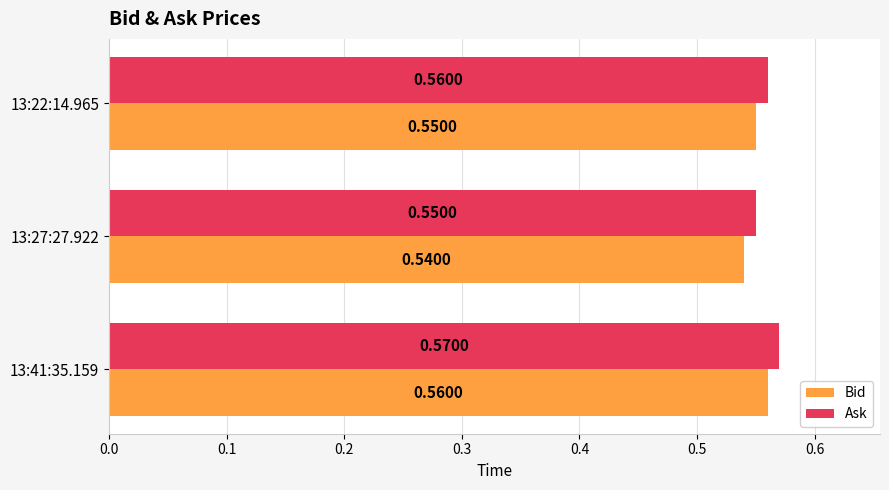

At 13:22:14.965, list the series in order from smallest to largest.

Bid, Ask